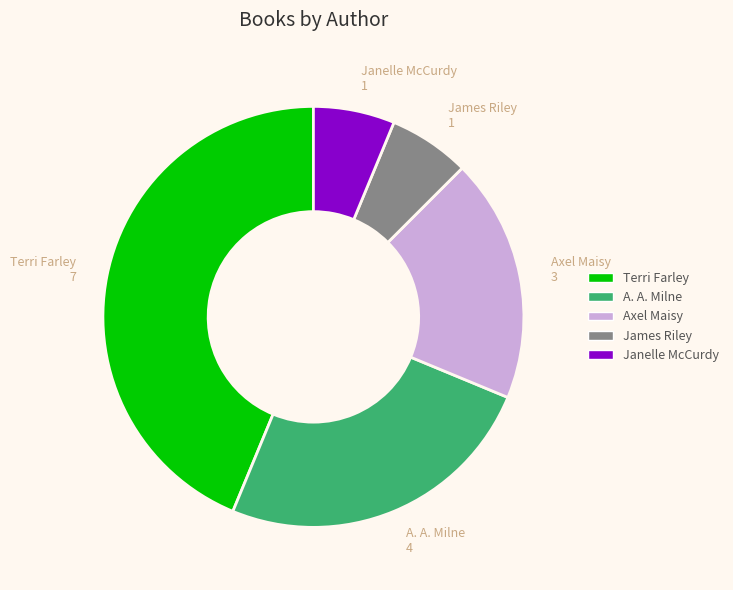

Is there any slice that represents more than half of the pie?

No